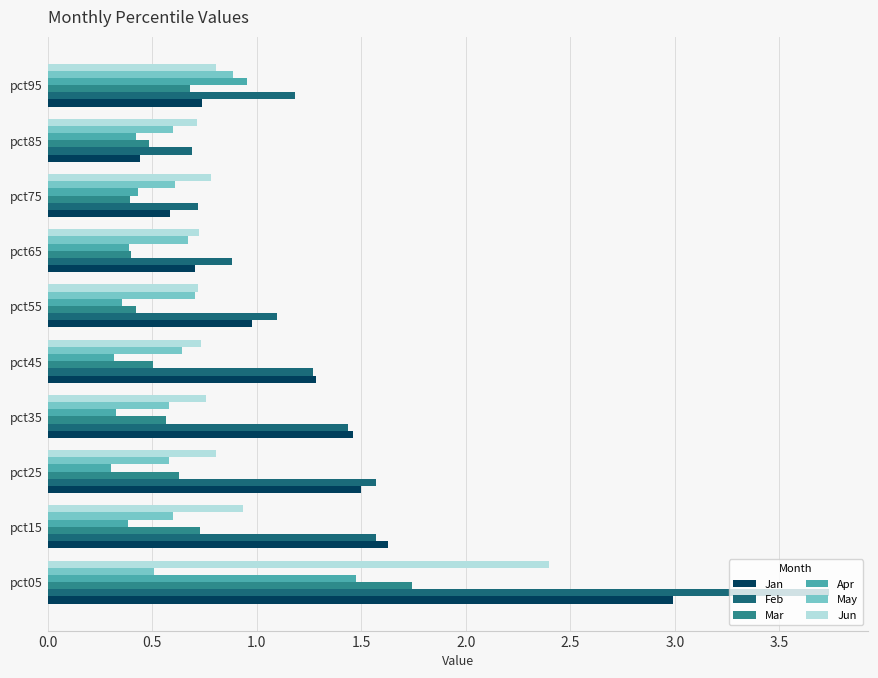

Is it true that Apr equals 0.4 at pct85?

True